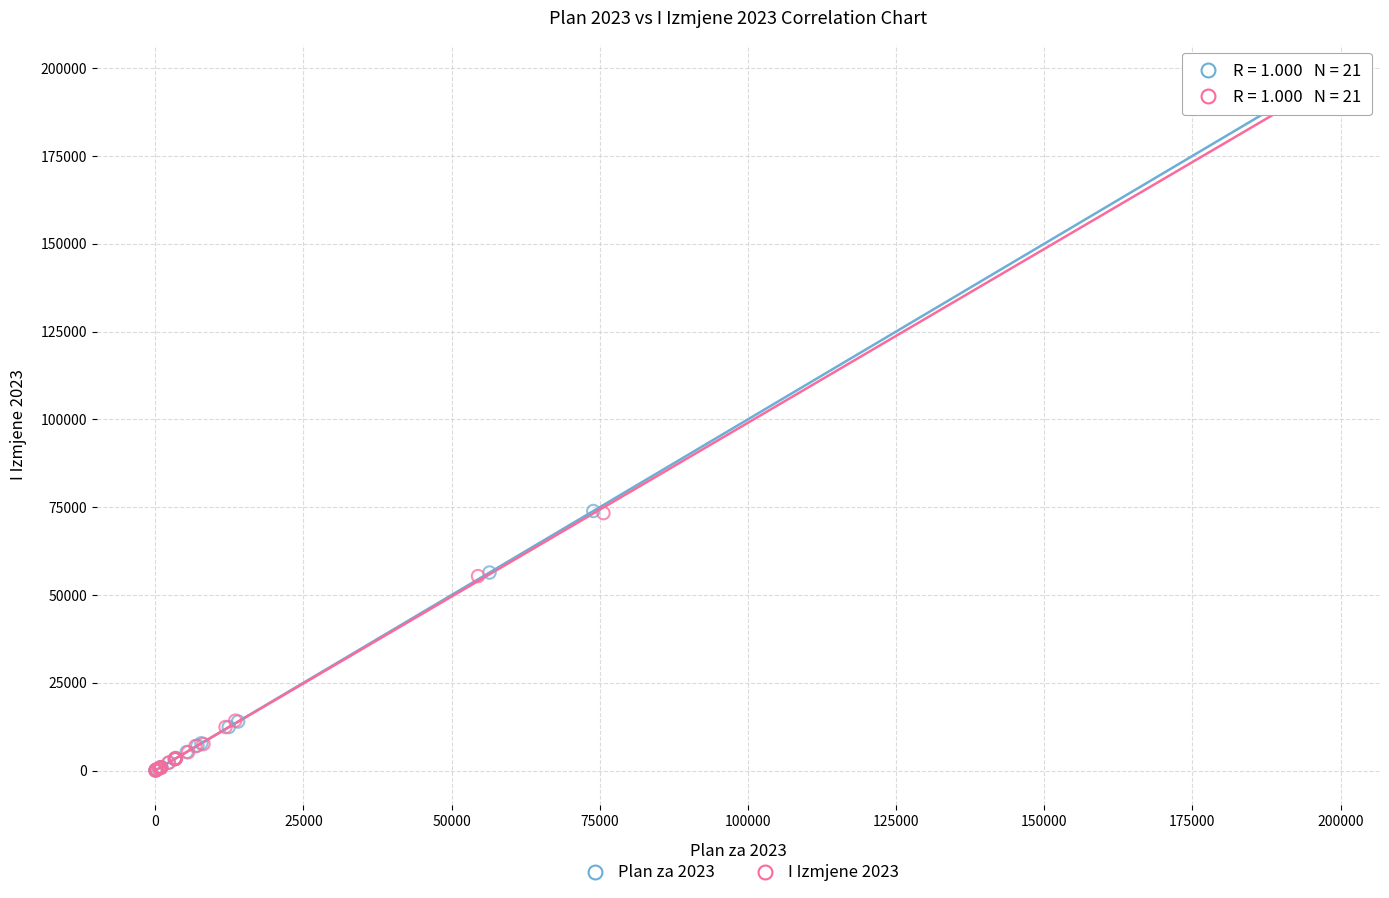

Which series has the largest Y range (max minus min)?

Plan za 2023